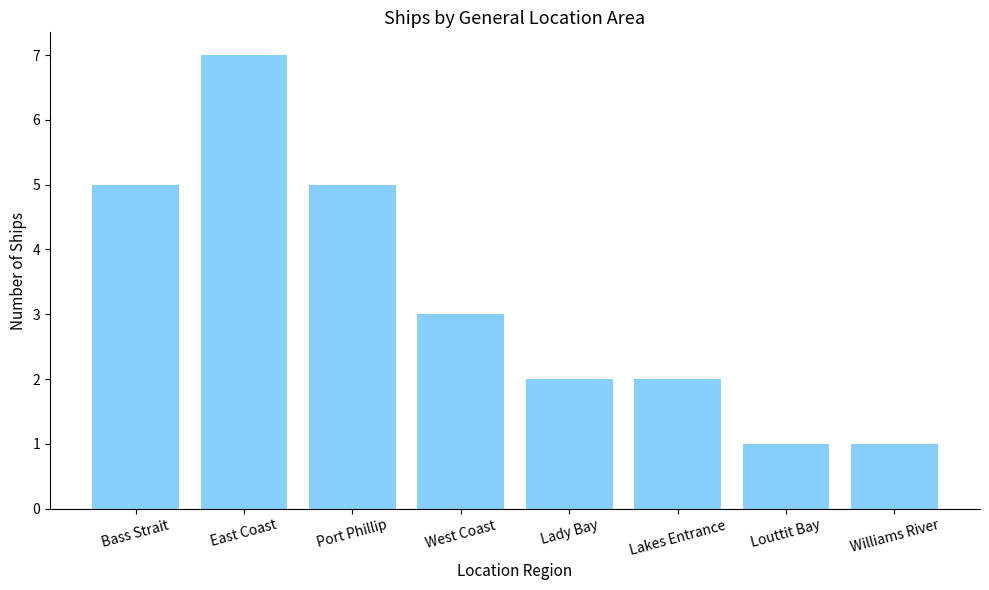

What is the difference between the values at Williams River and Lakes Entrance?

1